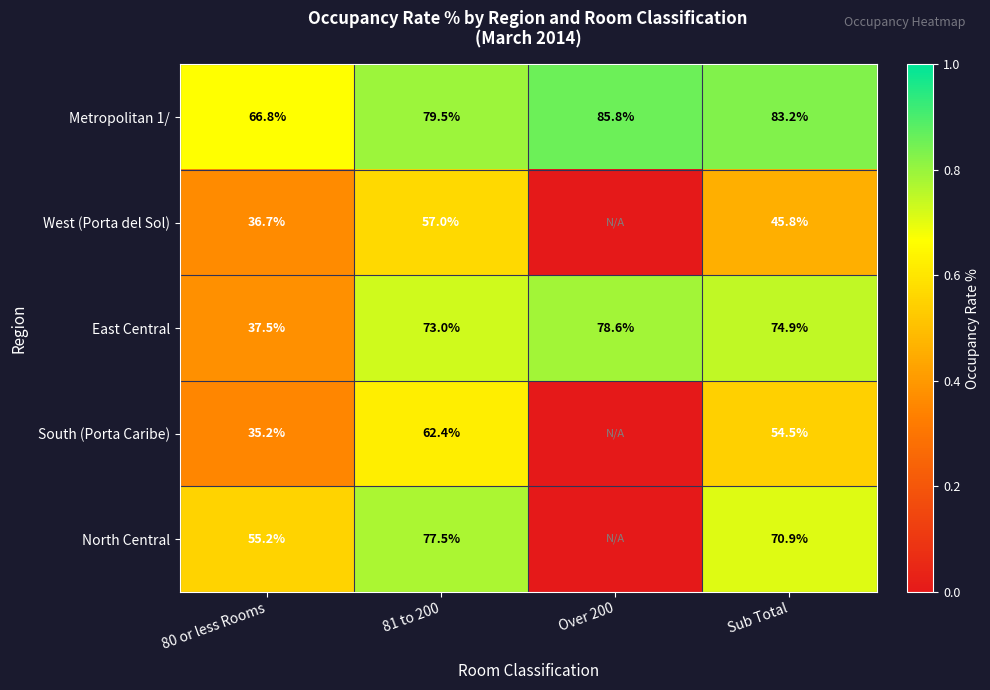

What is the difference between the East Central values at 80 or less Rooms and 81 to 200?

35.5